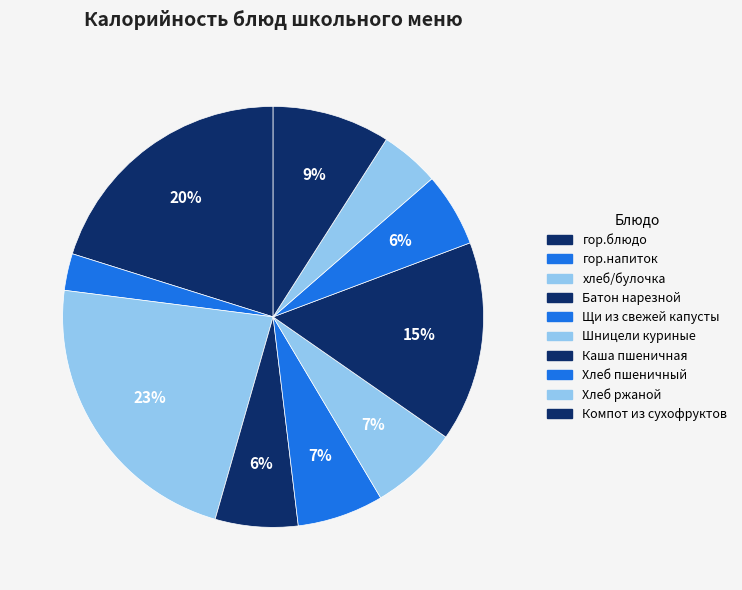

How many segments does this pie chart have?

10